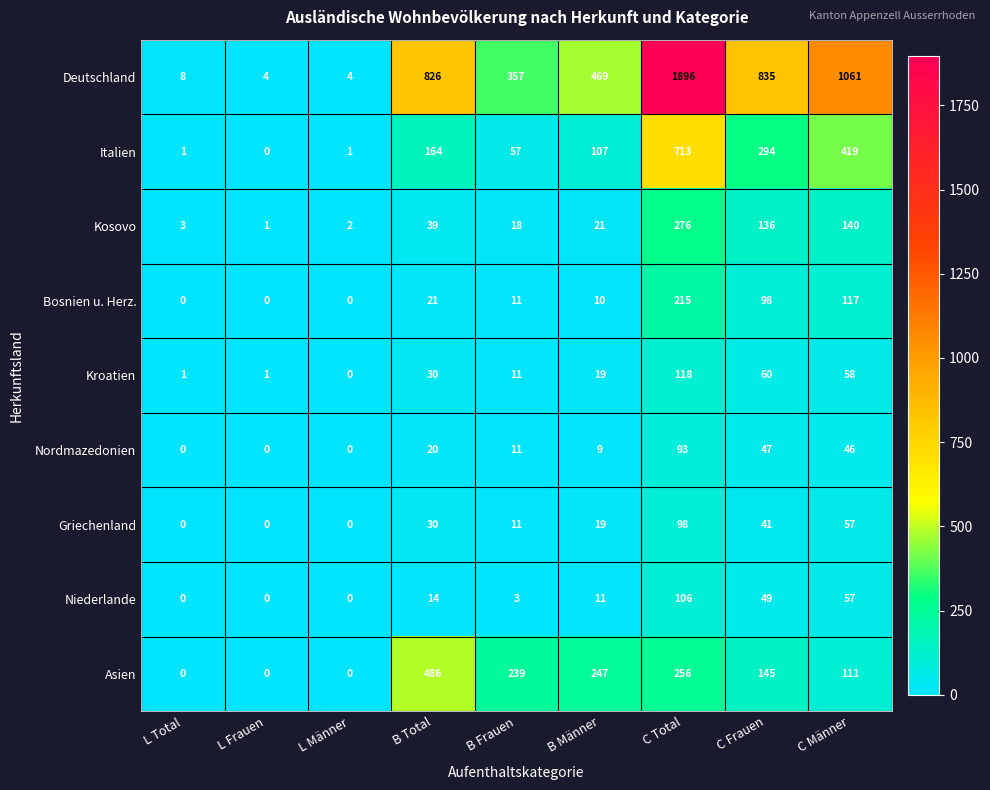

The Griechenland series shows 11 at B Frauen. True or false?

True